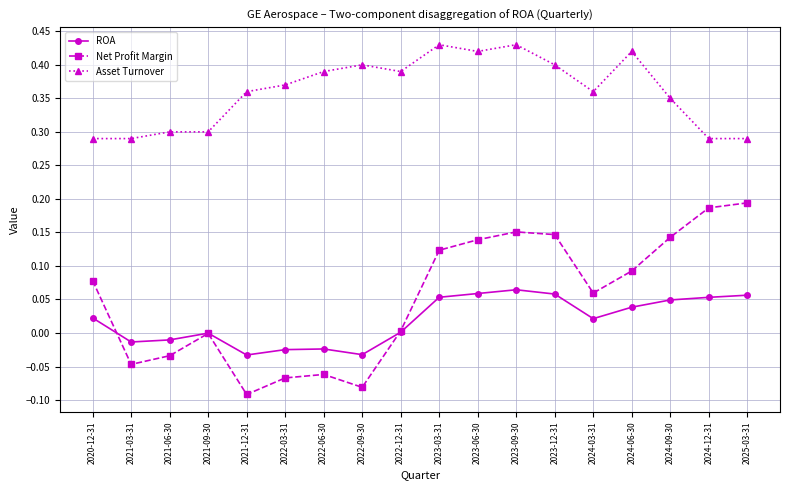

Between 2022-03-31 and 2023-12-31, which series saw the biggest shift?

Net Profit Margin